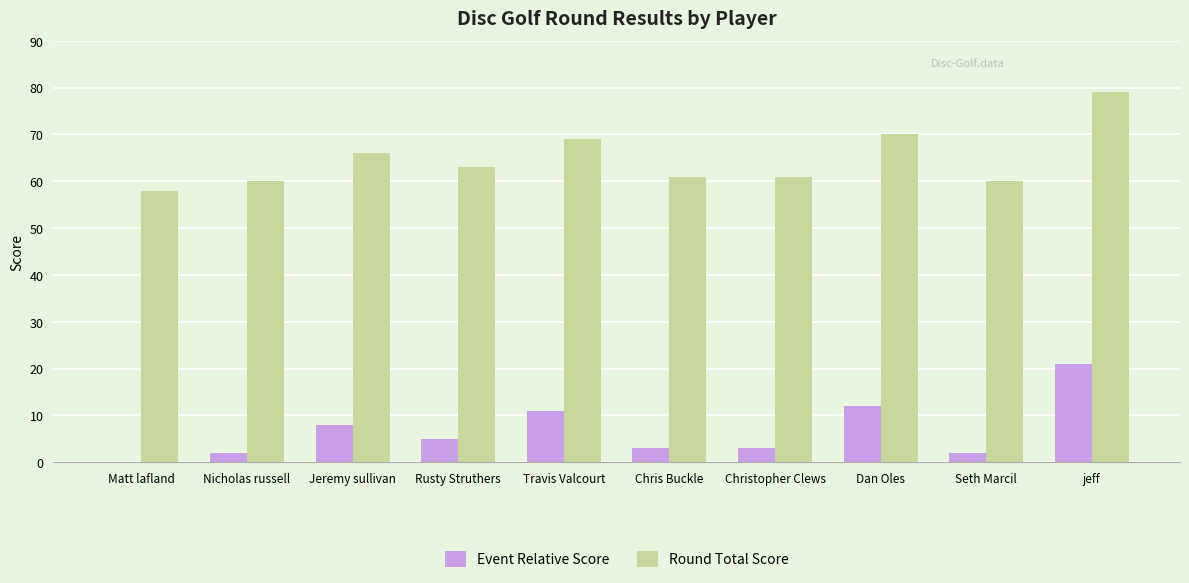

Reading left to right, extract all data points from this chart.

Event Relative Score: Matt lafland=0	Nicholas russell=2	Jeremy sullivan=8	Rusty Struthers=5	Travis Valcourt=11	Chris Buckle=3	Christopher Clews=3	Dan Oles=12	Seth Marcil=2	jeff=21
Round Total Score: Matt lafland=58	Nicholas russell=60	Jeremy sullivan=66	Rusty Struthers=63	Travis Valcourt=69	Chris Buckle=61	Christopher Clews=61	Dan Oles=70	Seth Marcil=60	jeff=79